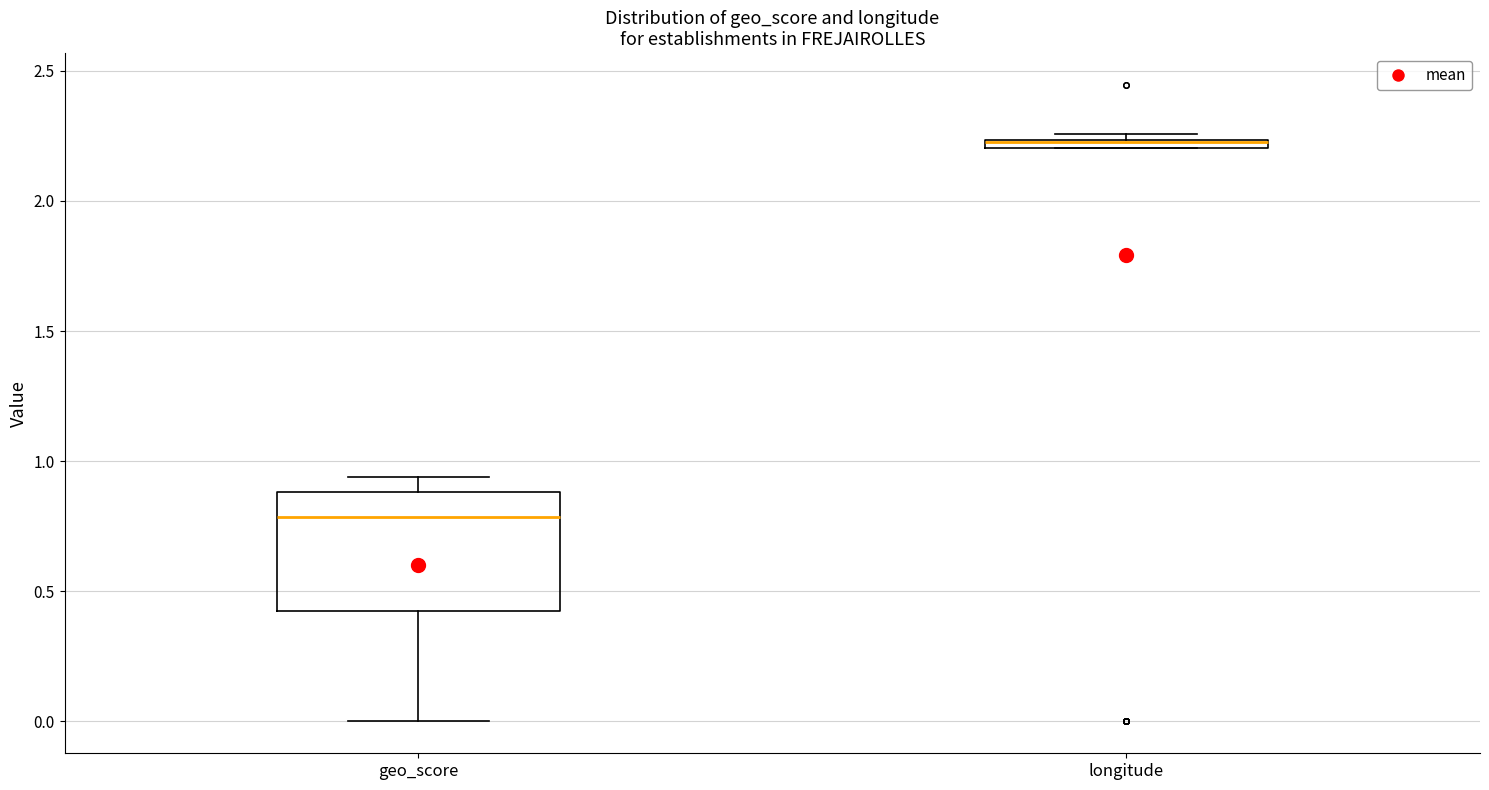

Where is the lower edge of the box for longitude on the y-axis? The values are not printed on the chart, so give them approximately, as read against the axis.

2.20